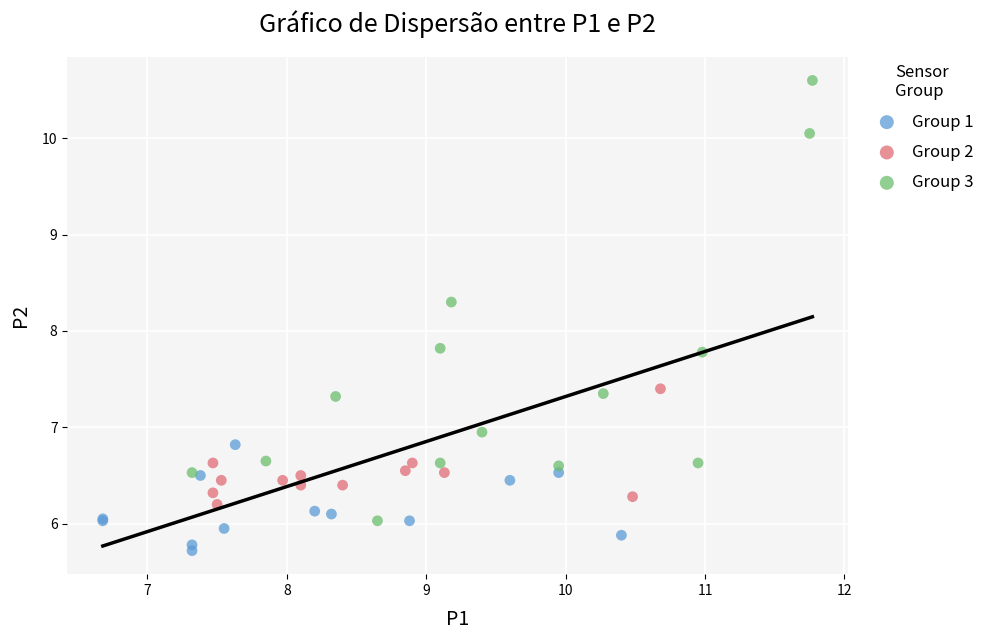

Which series contains the highest Y value?

Group 3